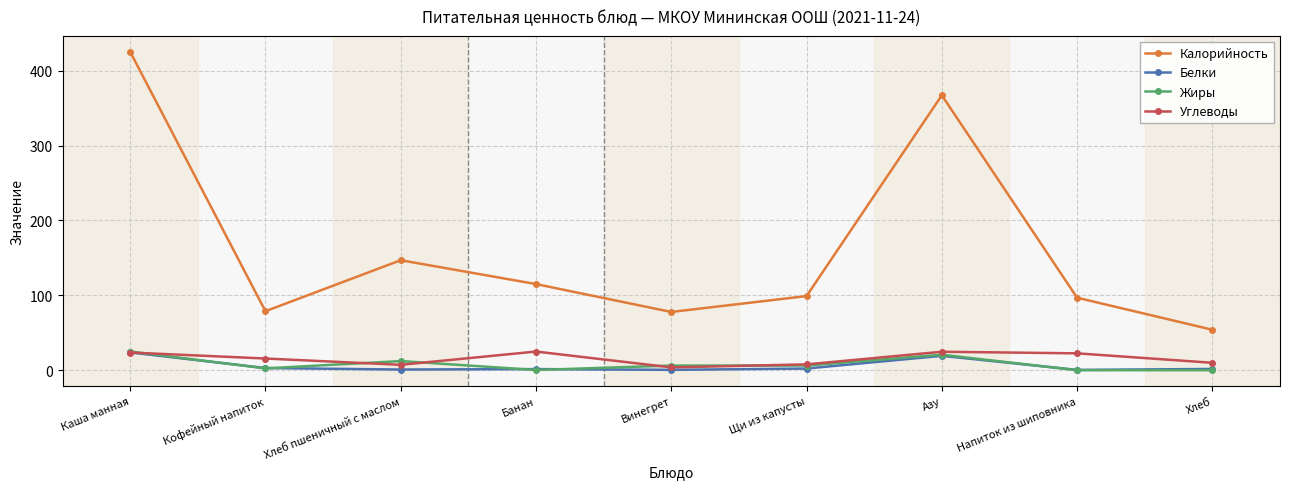

Which series has the widest spread of values?

Калорийность